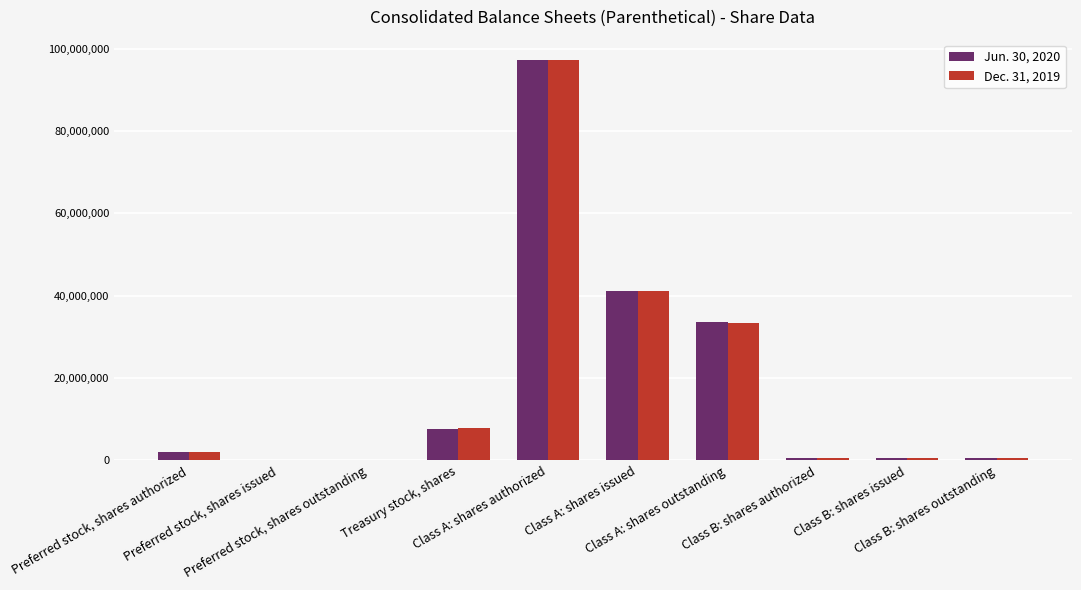

Which category has the lowest value in the Jun. 30, 2020 series?

Preferred stock, shares issued